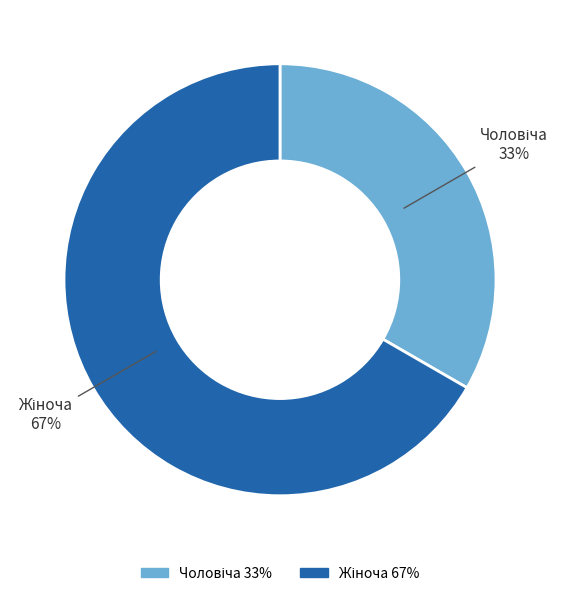

Does any single category account for the majority?

Yes